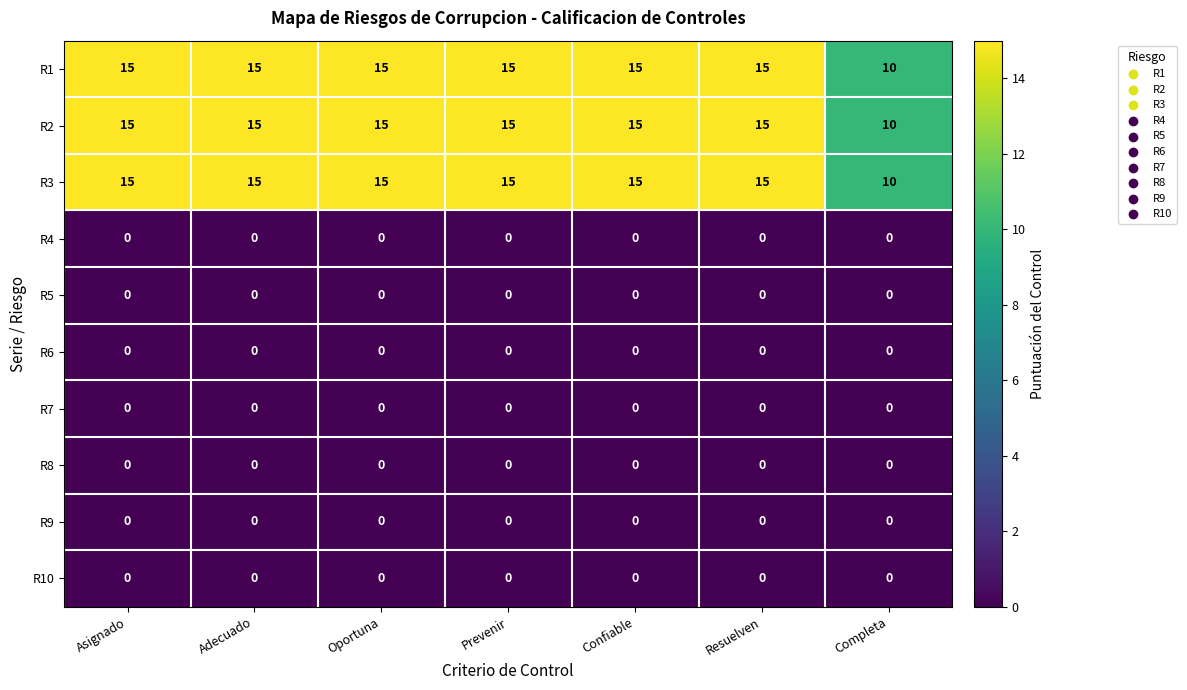

What is the highest value of the R1 series?

15